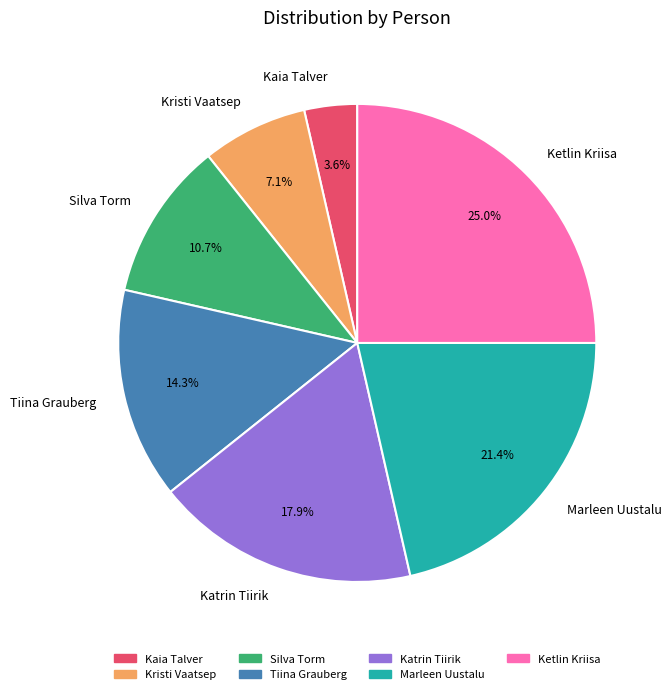

Count the number of slices in the pie.

7